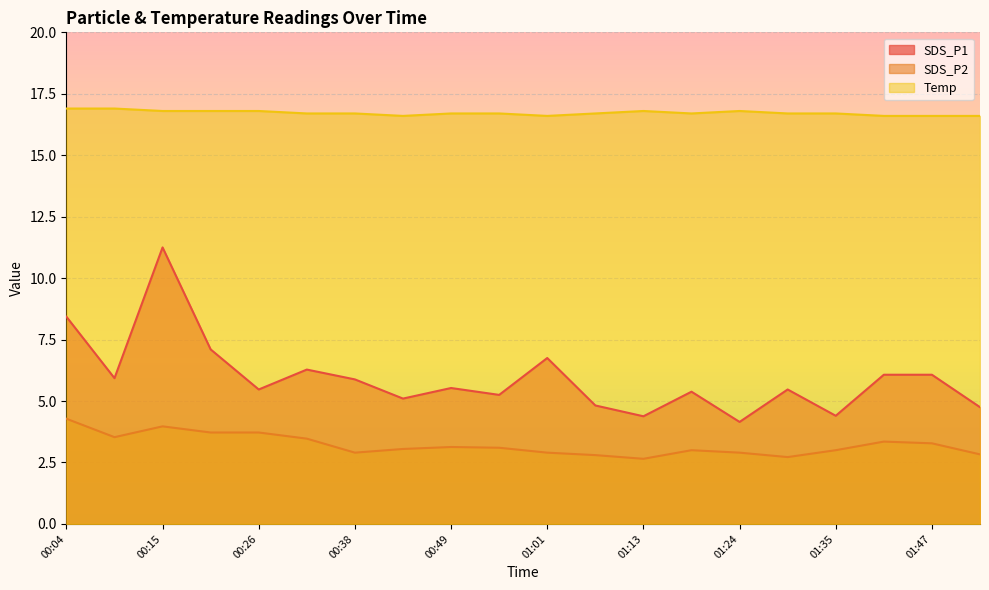

True or false: Temp and SDS_P2 intersect in this chart.

False